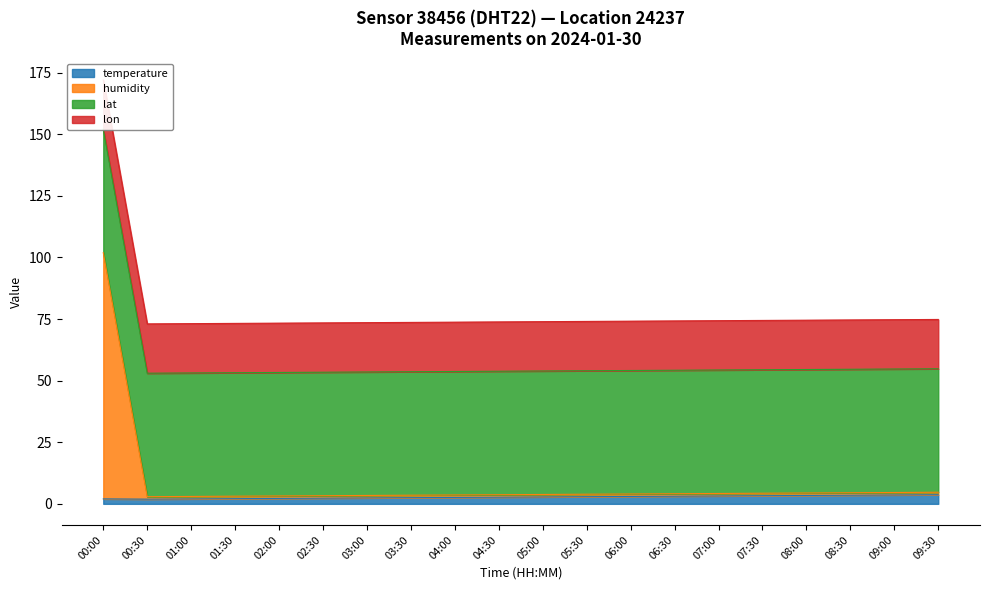

Where does the temperature series first go above 2?

01:30